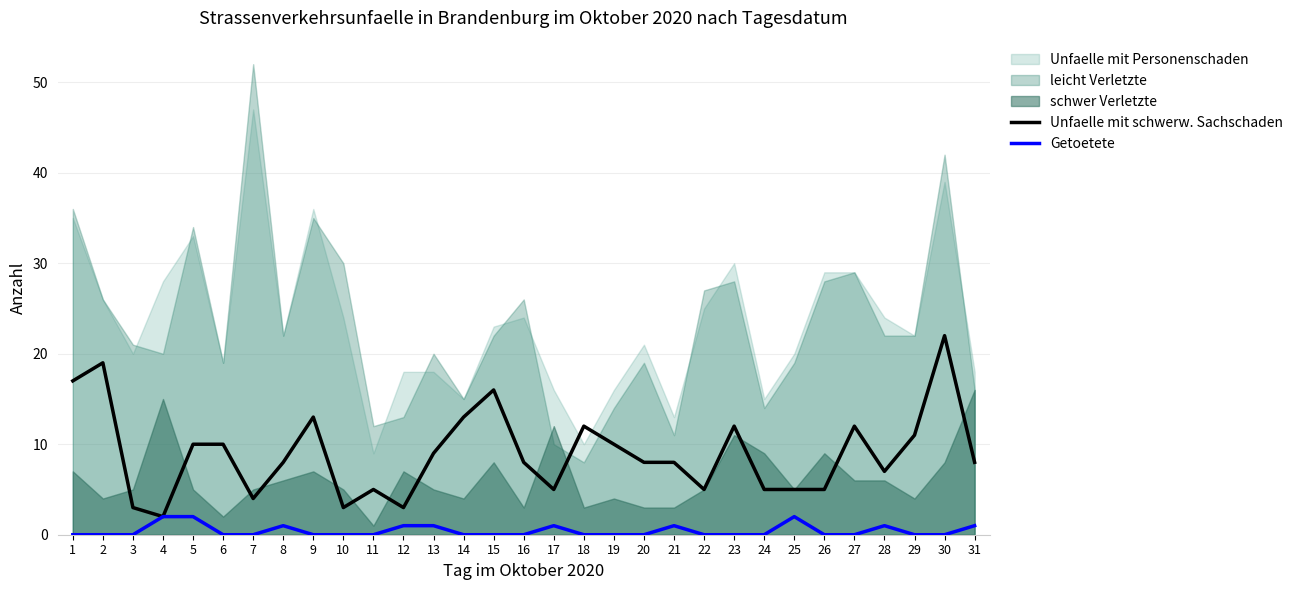

Is it true that Unfaelle mit schwerw. Sachschaden equals 13 at 14?

True